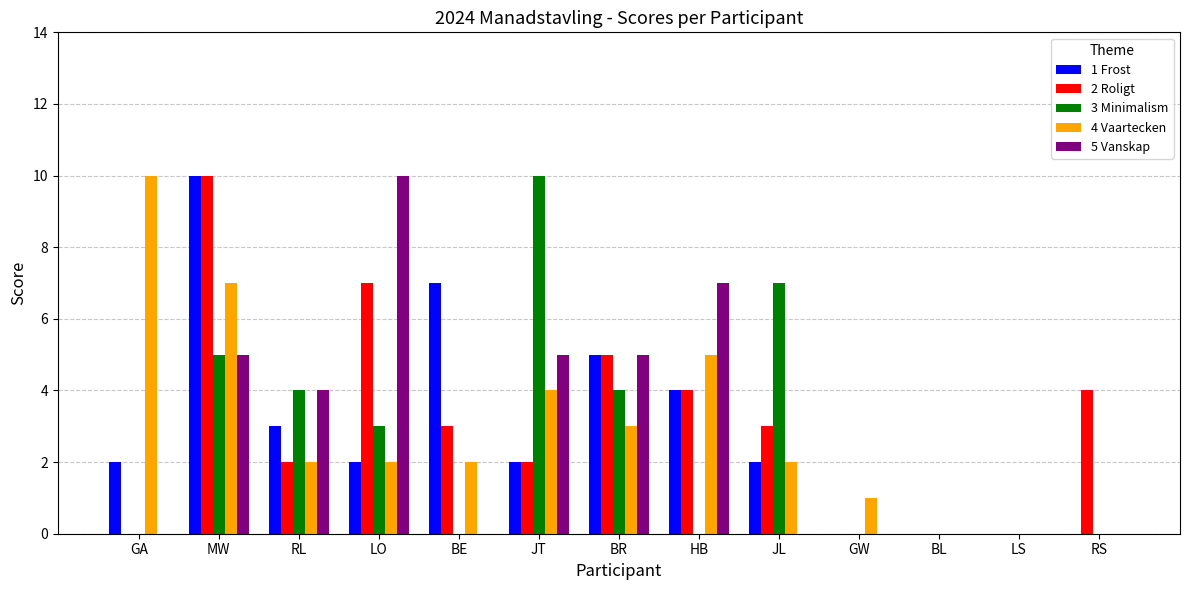

Is the value of 4 Vaartecken at LO greater than the value of 1 Frost at HB?

No